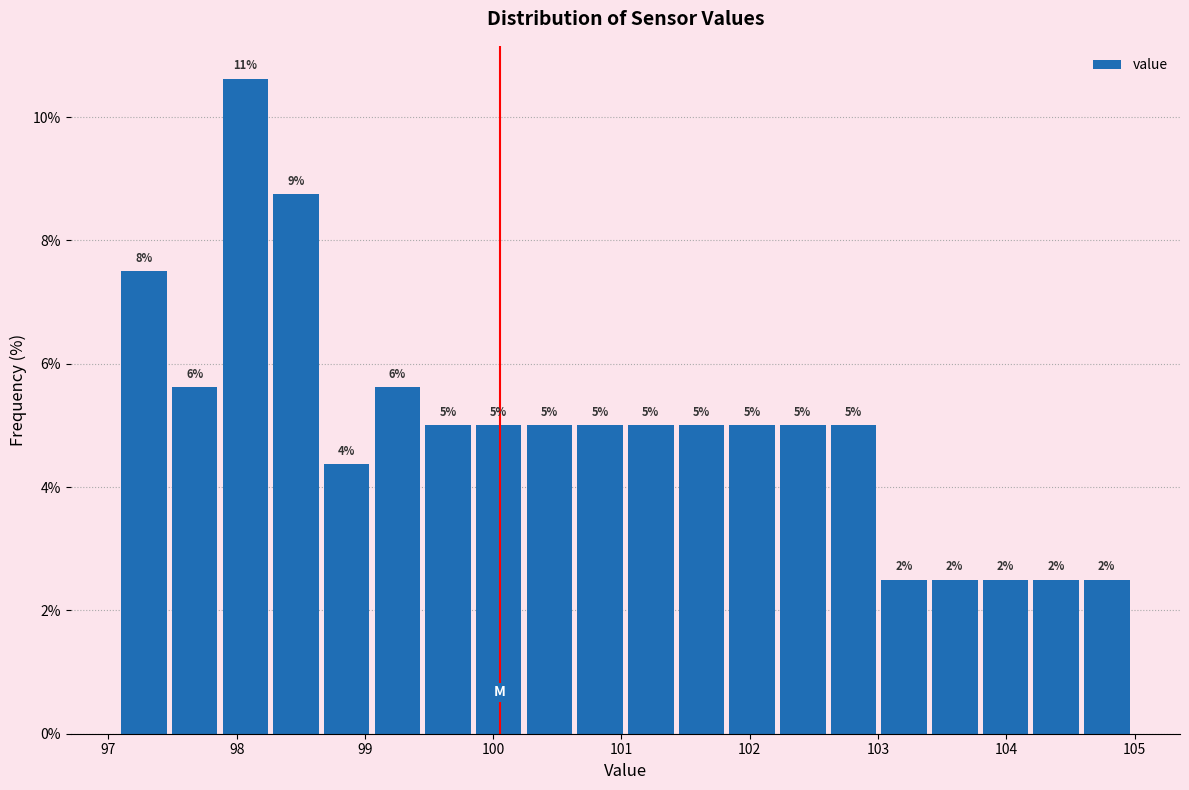

Read against the x-axis, roughly where is the centre of the tallest bar?

98.1